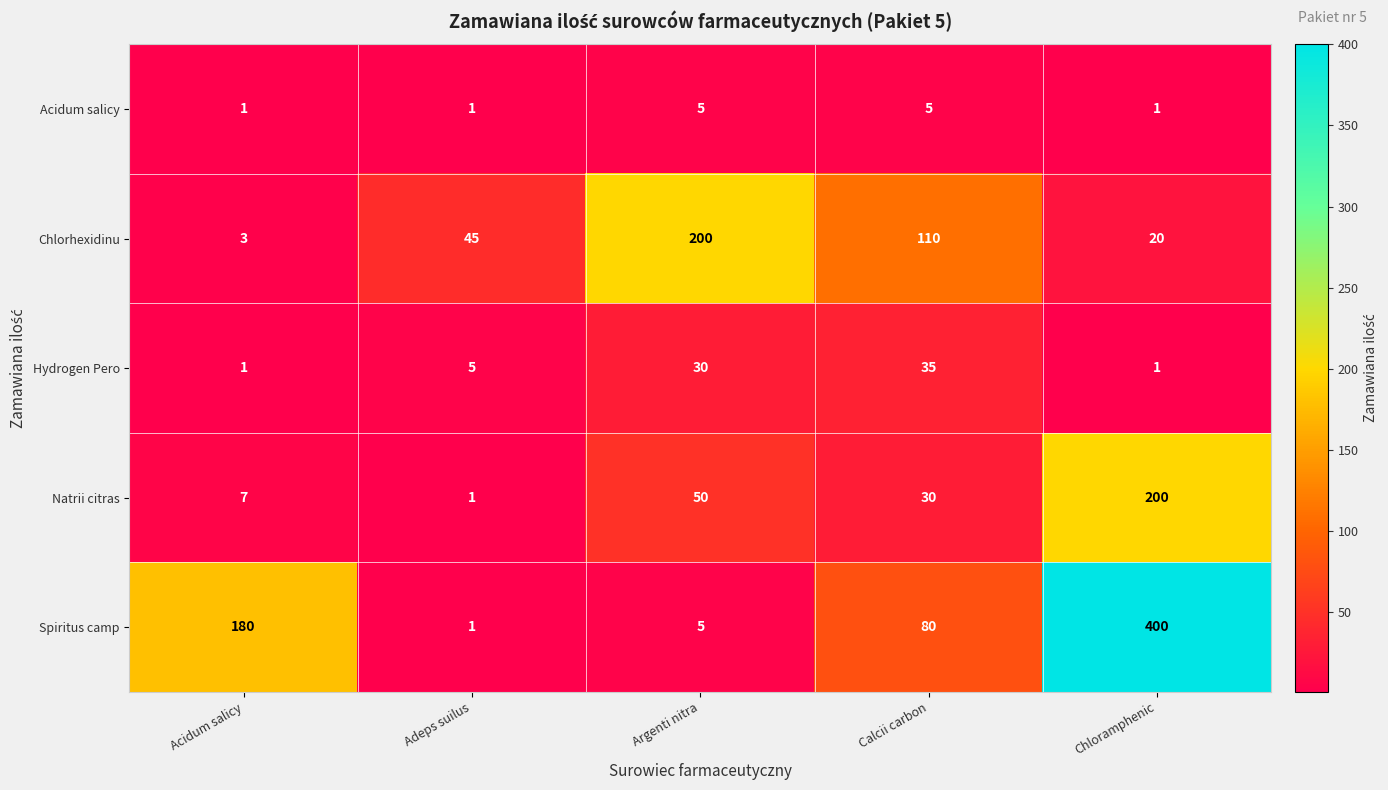

Reading left to right, extract all data points from this chart.

Acidum salicy: 1	1	5	5	1
Chlorhexidinu: 3	45	200	110	20
Hydrogen Pero: 1	5	30	35	1
Natrii citras: 7	1	50	30	200
Spiritus camp: 180	1	5	80	400